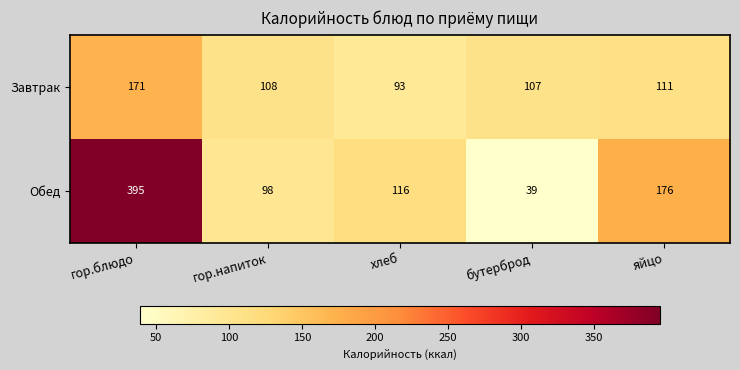

What is the difference between the highest and lowest values at яйцо?

65